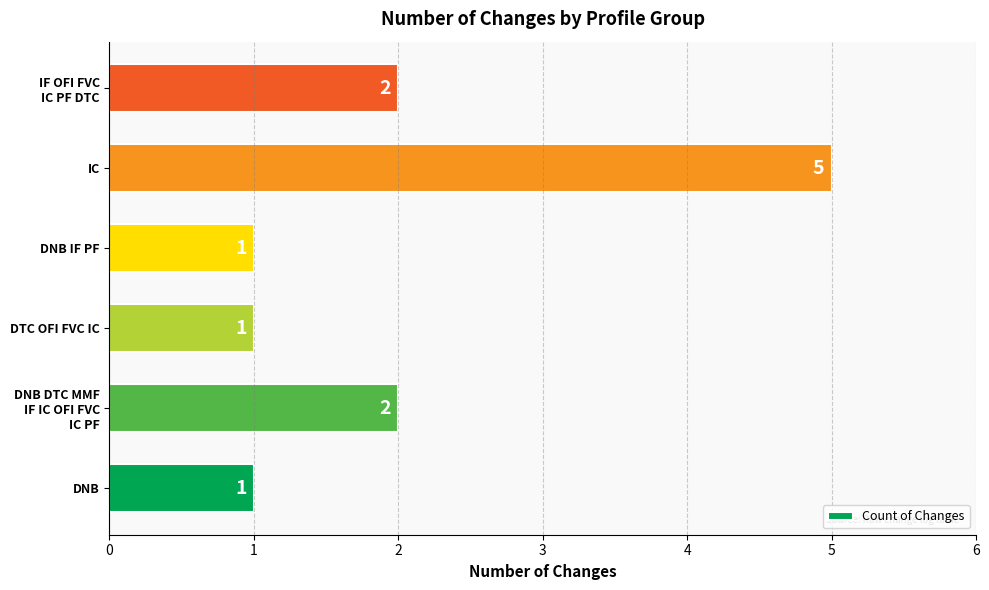

Approximately how many times larger is the value at DTC OFI FVC IC compared to DNB IF PF?

1.0